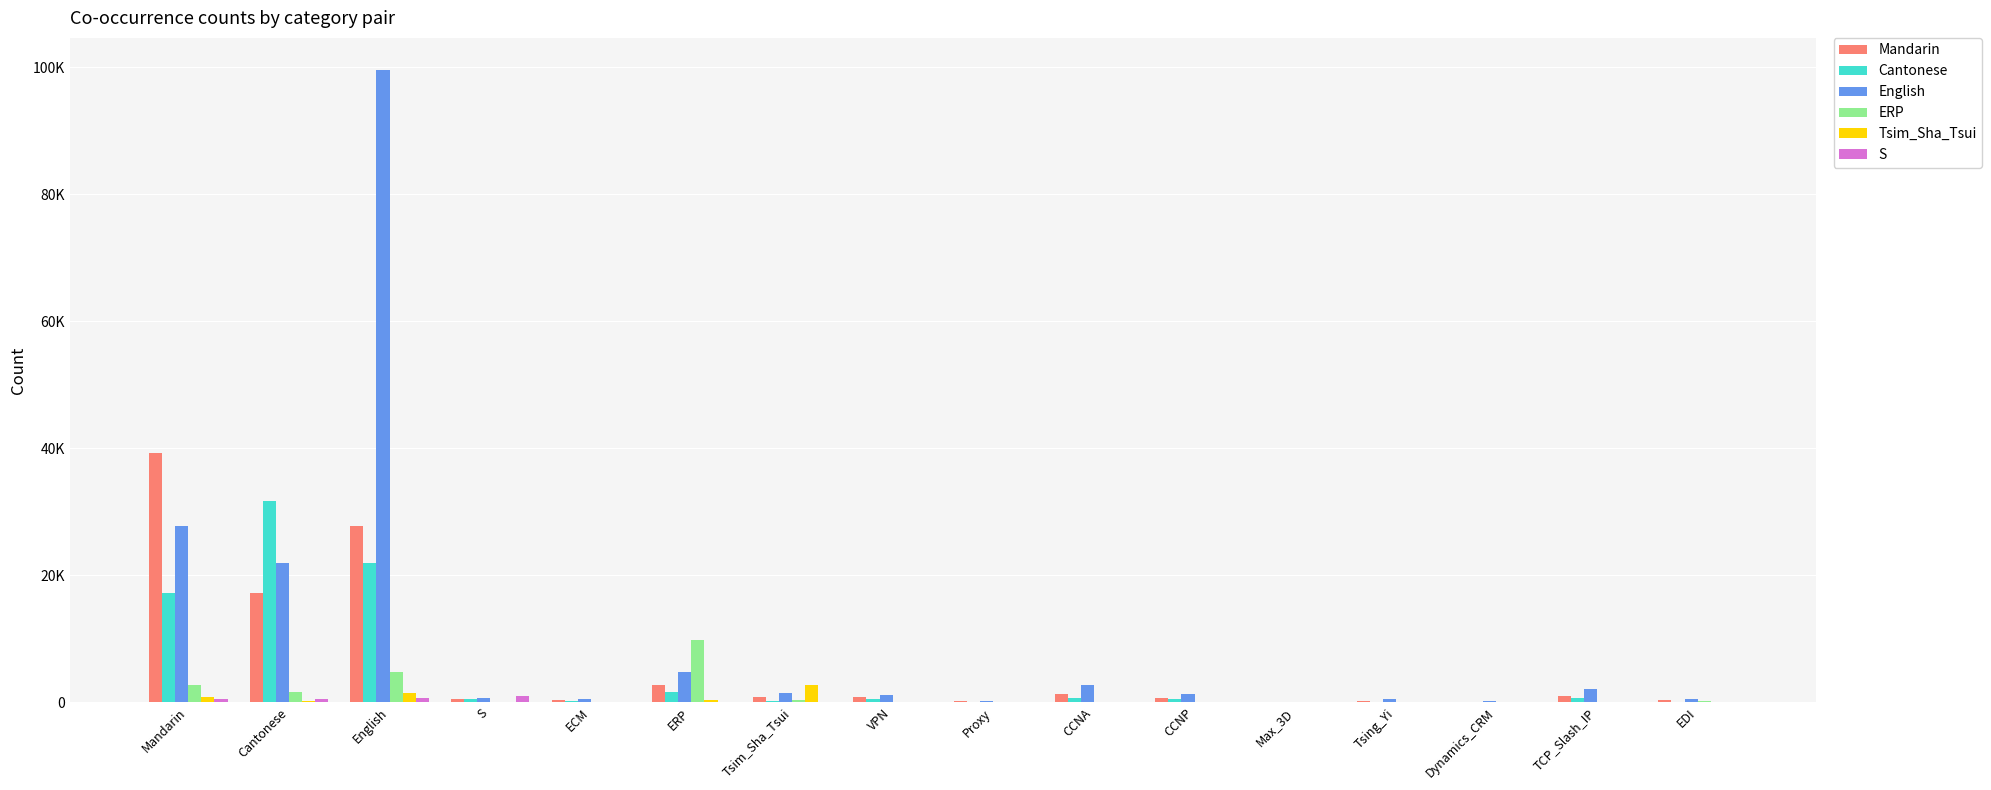

What is the total value across all series at VPN?

2716